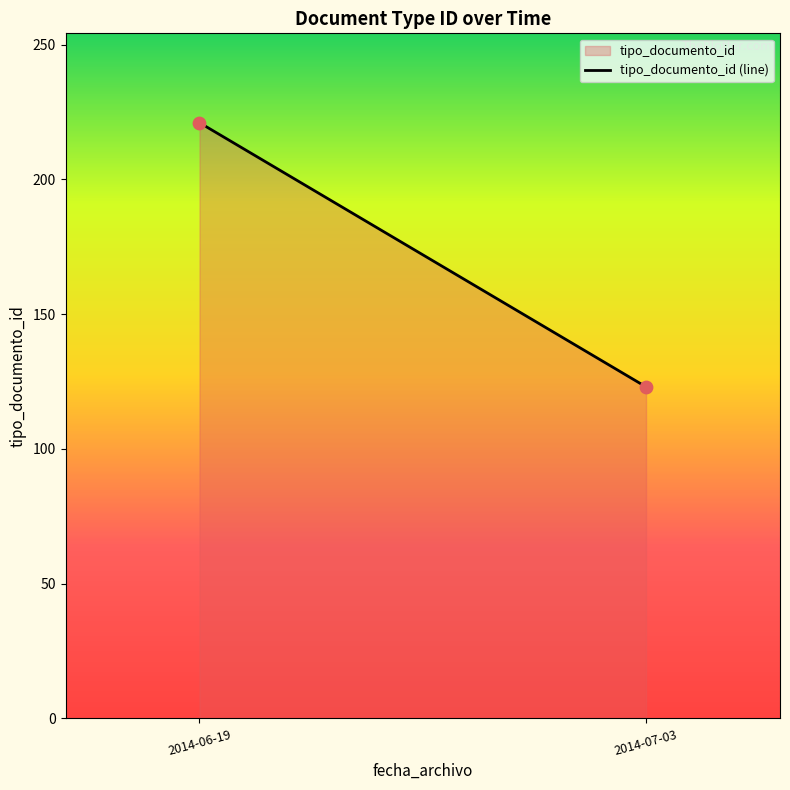

What is the average Y value?

172